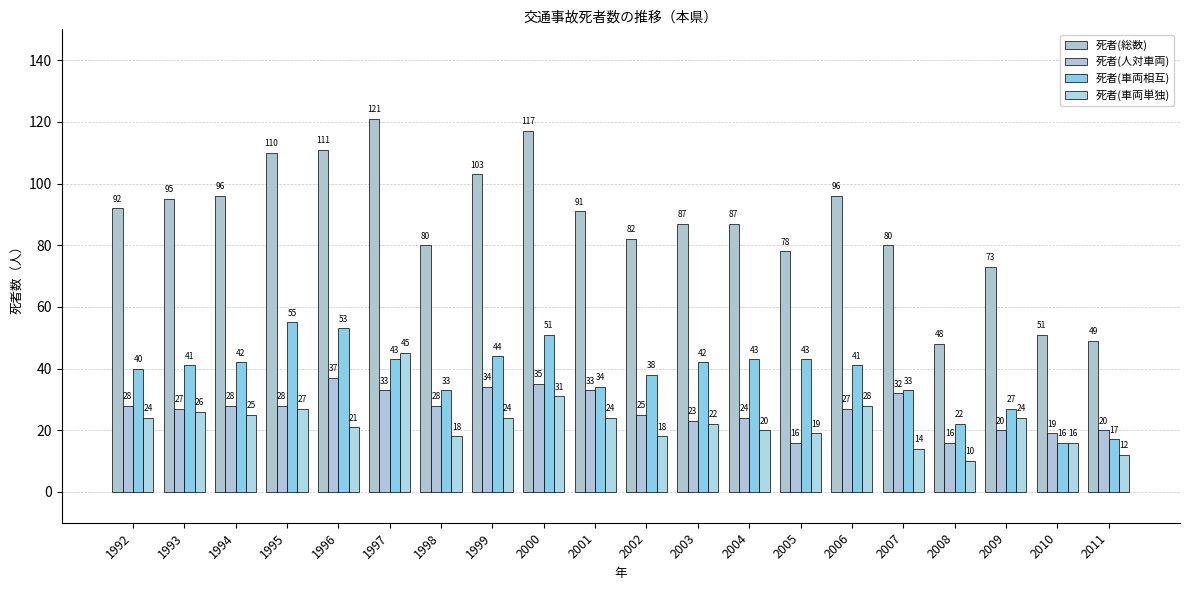

How many data points in 死者(人対車両) are less than 28?

10